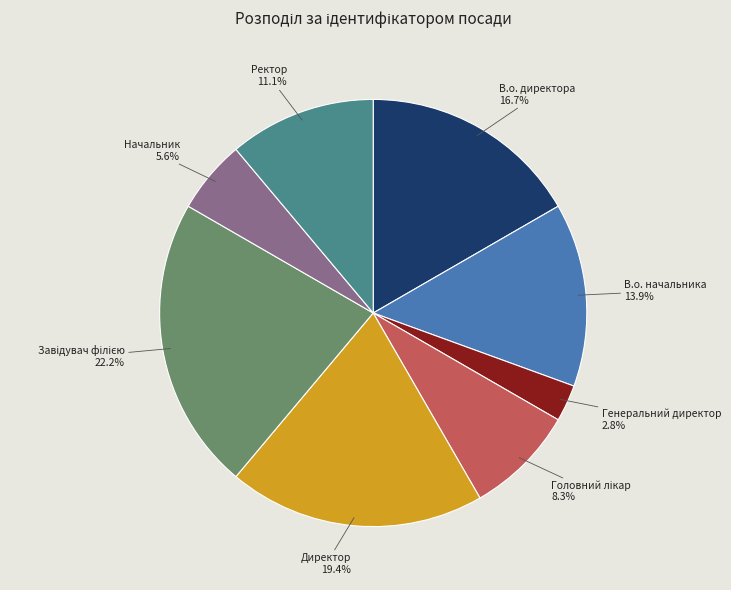

What is the ratio of the value at В.о. директора to the value at Начальник?

3.0